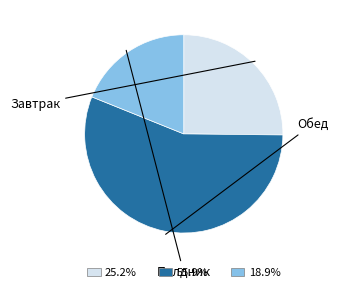

Count the number of slices in the pie.

3